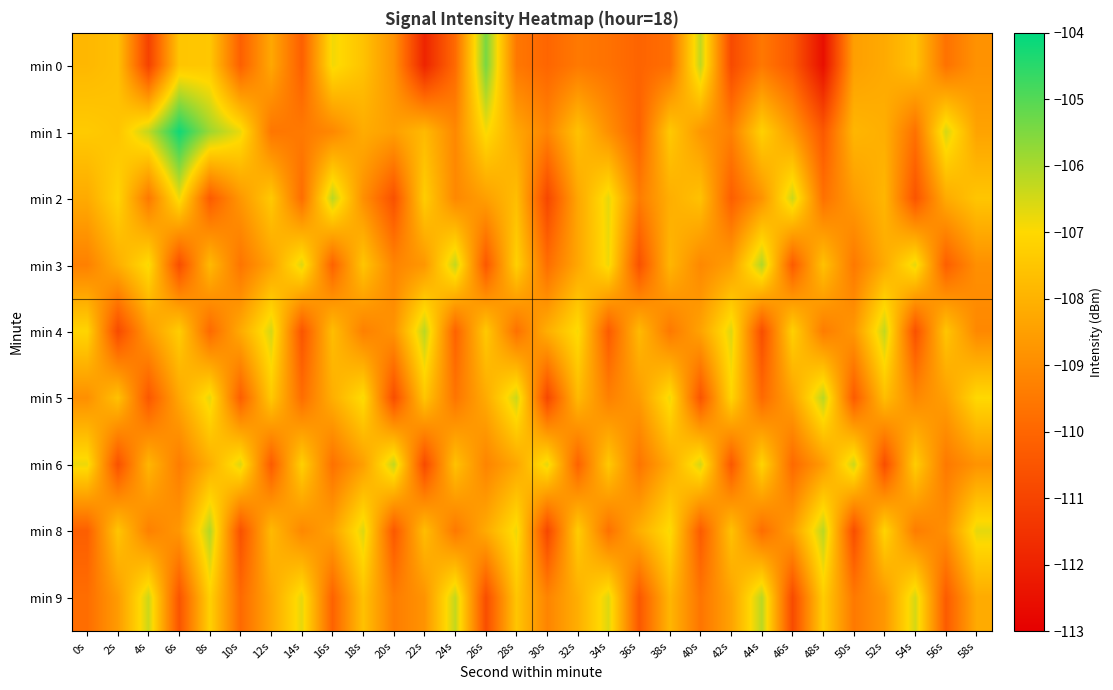

At which category does the chart reach its minimum across all series?

48s